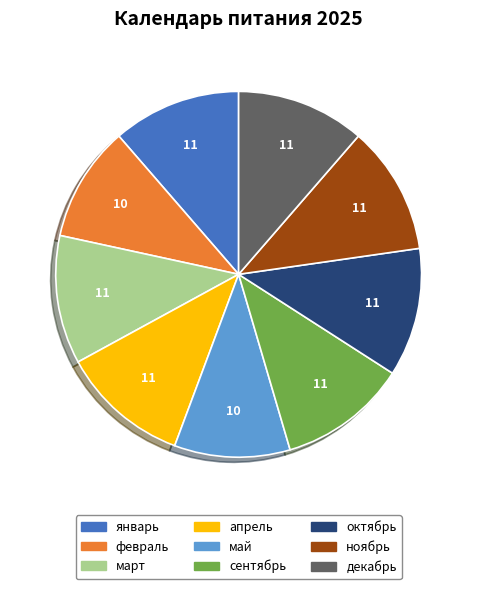

Count the number of slices in the pie.

9